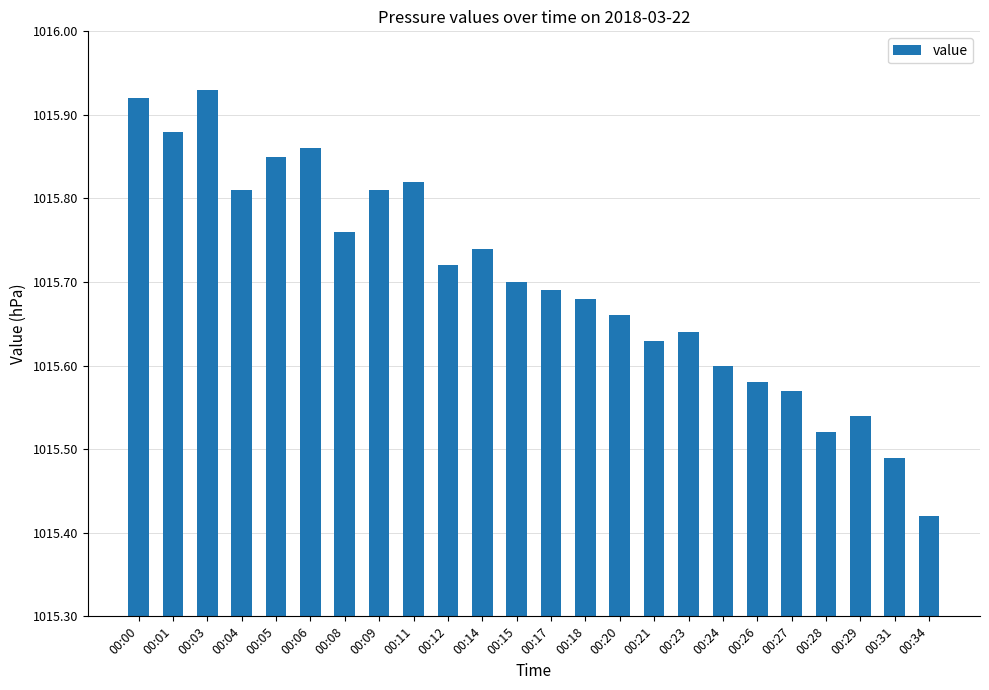

Which label corresponds to the smallest value in the chart?

00:34